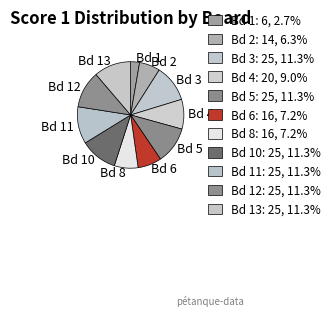

What is the ratio of the value at Bd 4 to the value at Bd 12?

0.8